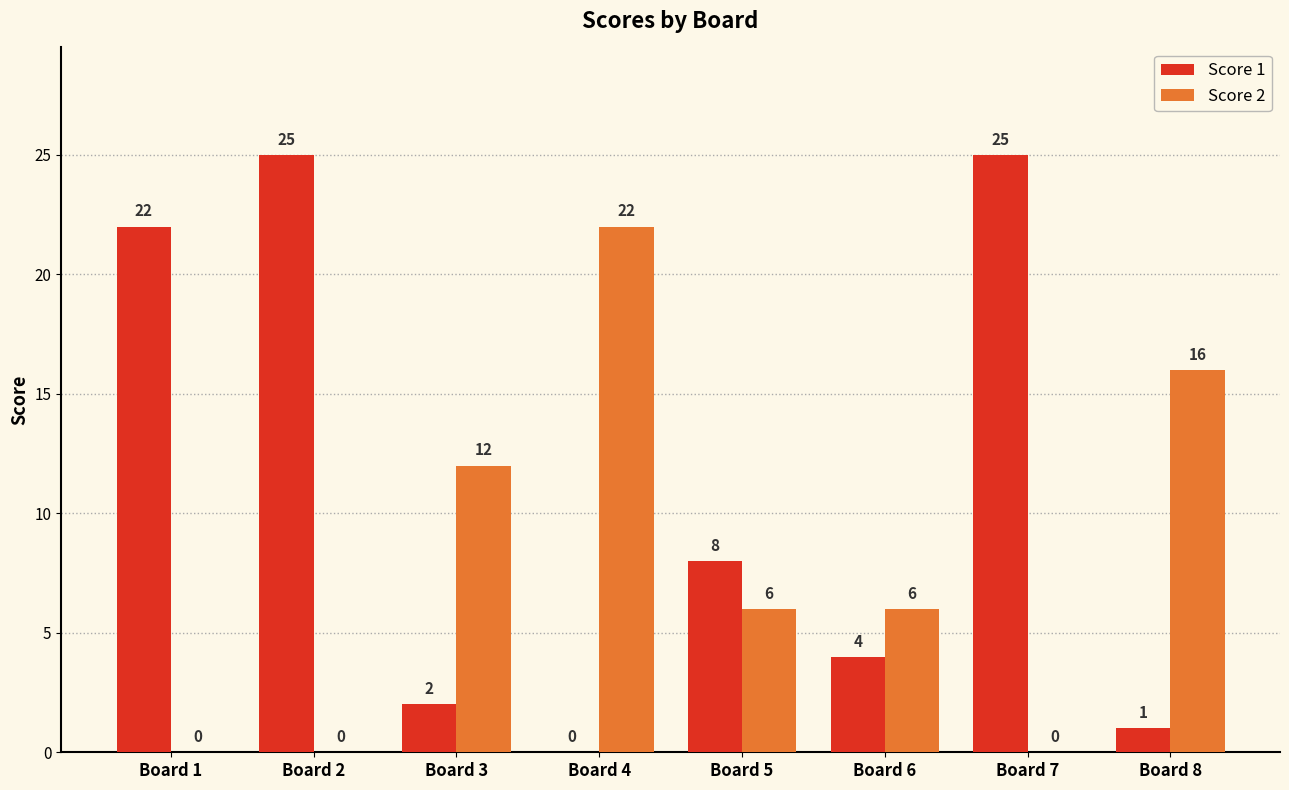

Between Board 3 and Board 6, which series saw the biggest shift?

Score 2